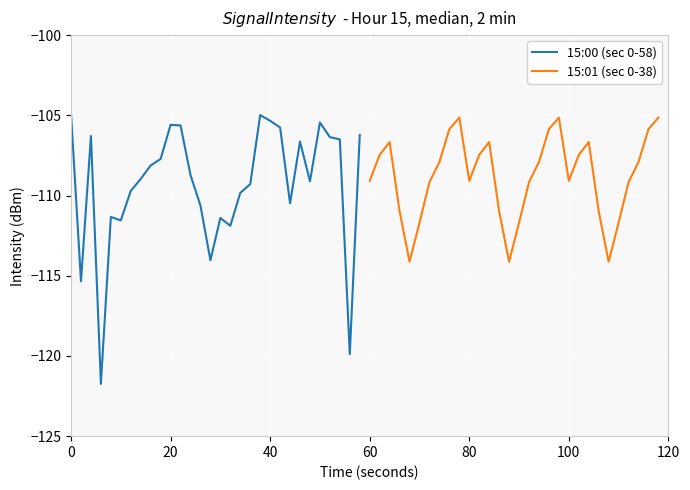

What is the minimum value for 15:01 (sec 0-38)?

-114.1